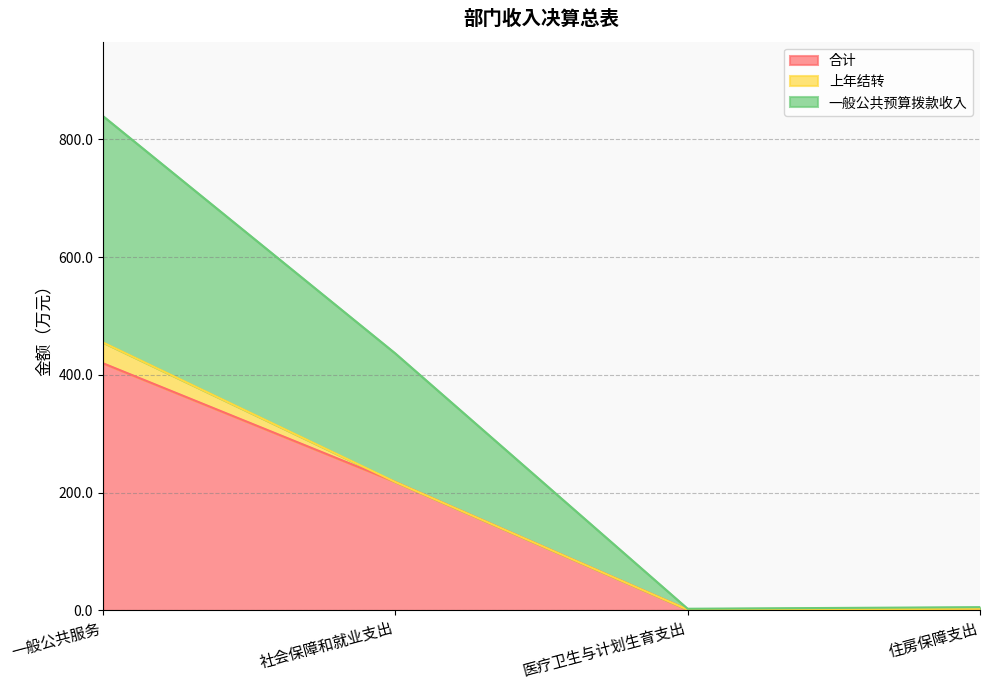

What is the difference between the highest and lowest values at 社会保障和就业支出?

218.3